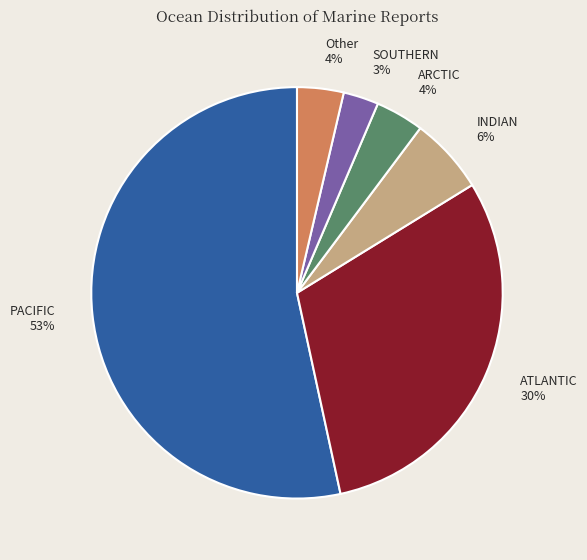

What is the smallest slice in the pie chart?

SOUTHERN